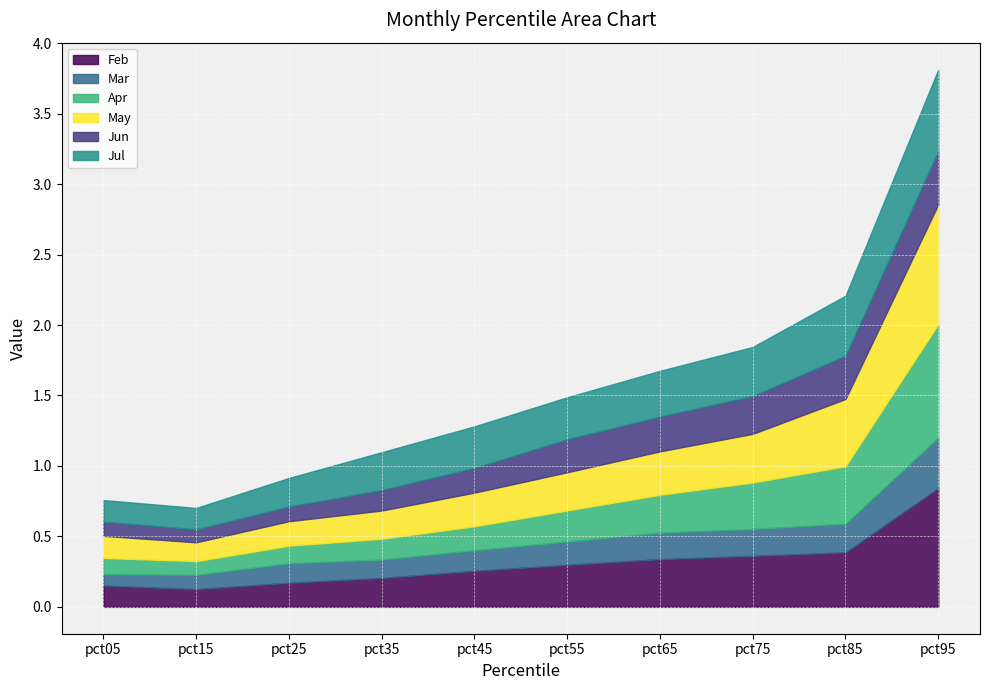

Which series ends up on top after the final intersection of Apr and Feb?

Feb